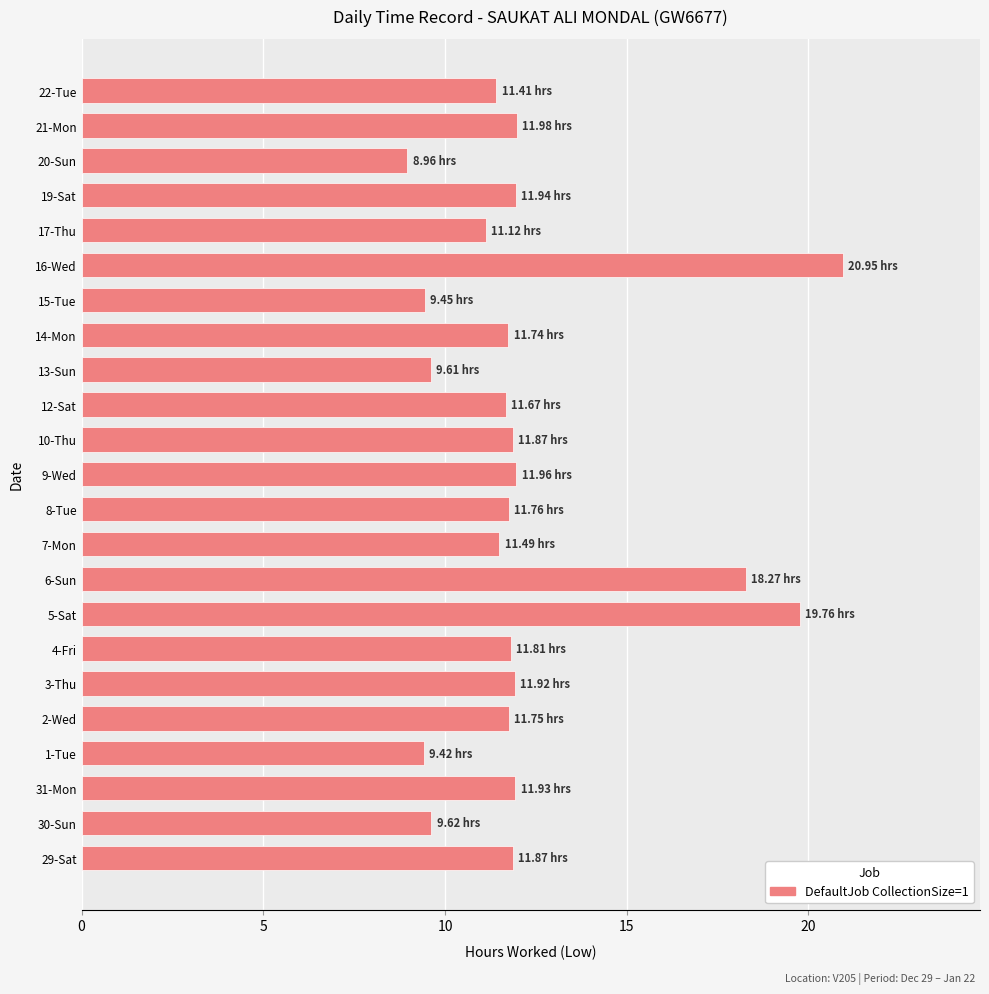

Between 29-Sat and 6-Sun, which is larger?

6-Sun